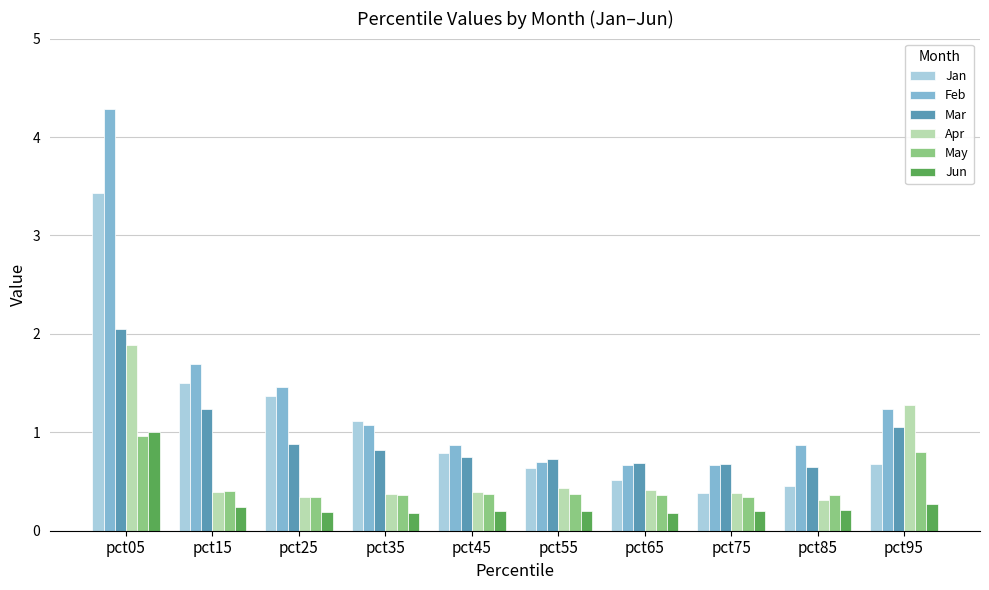

What are all the series names shown in the legend?

Jan, Feb, Mar, Apr, May, Jun